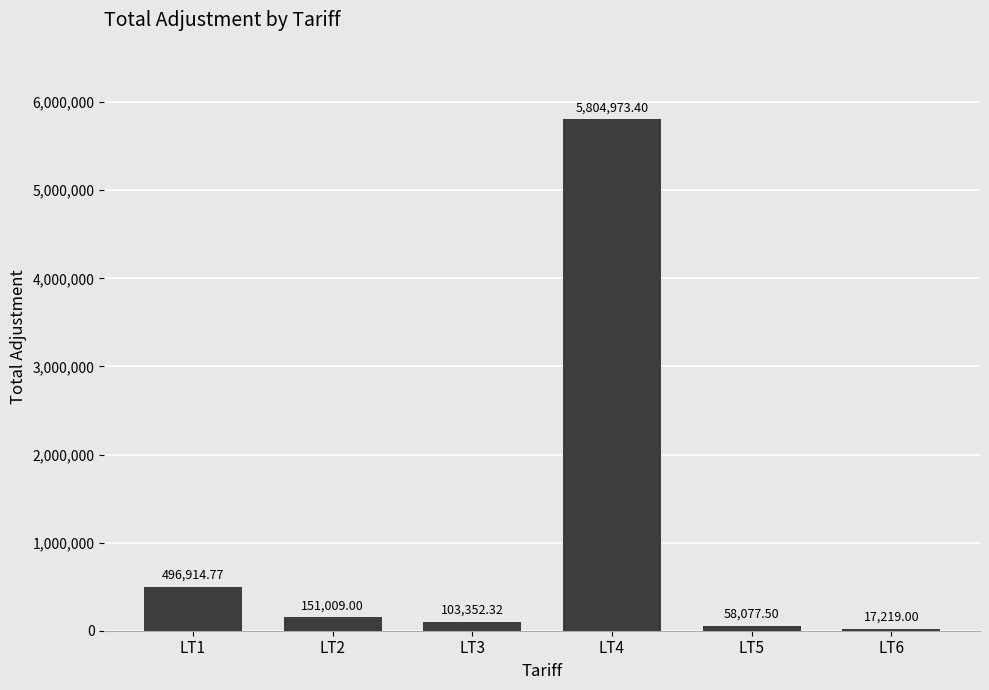

What is the greatest value displayed?

5804973.4